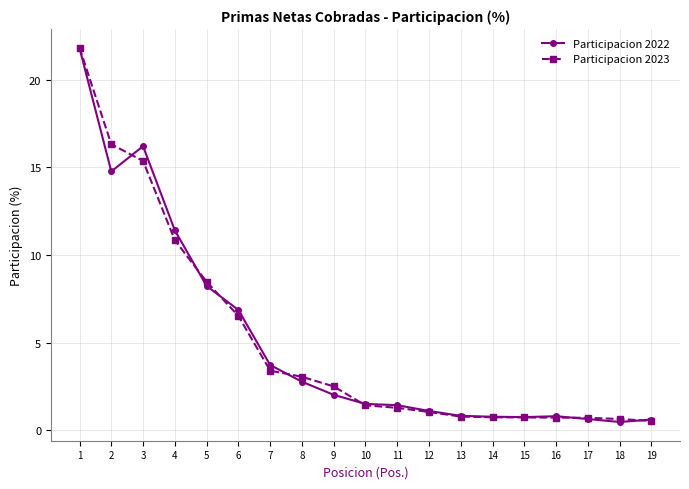

Is it true that Participacion 2023 equals 0.7 at 16?

True